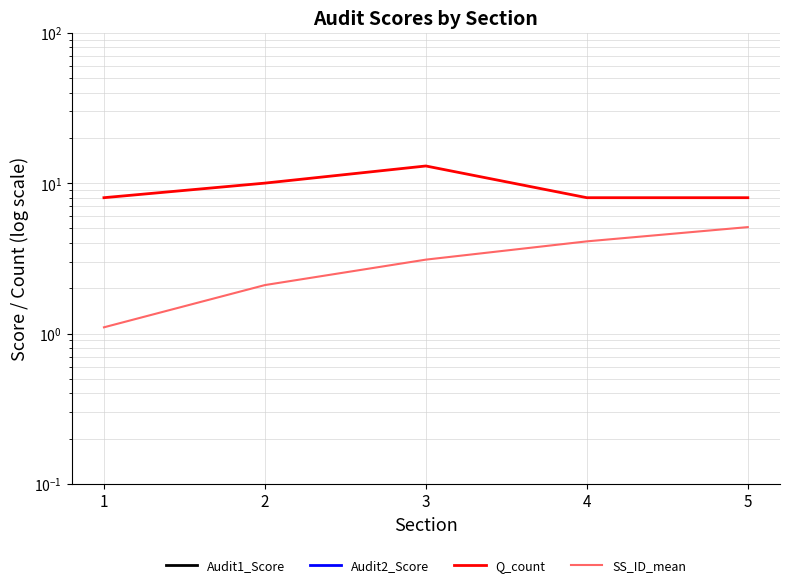

What is the value of the SS_ID_mean point at the 5th from the left?

5.1